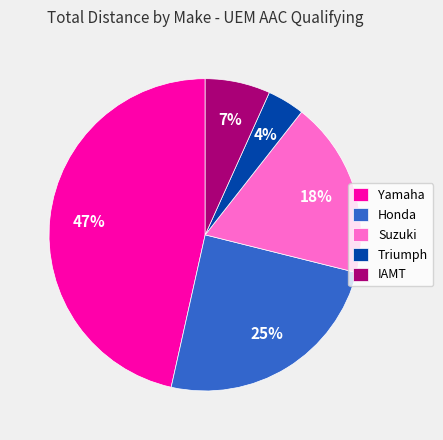

What is the largest slice in the pie chart?

Yamaha